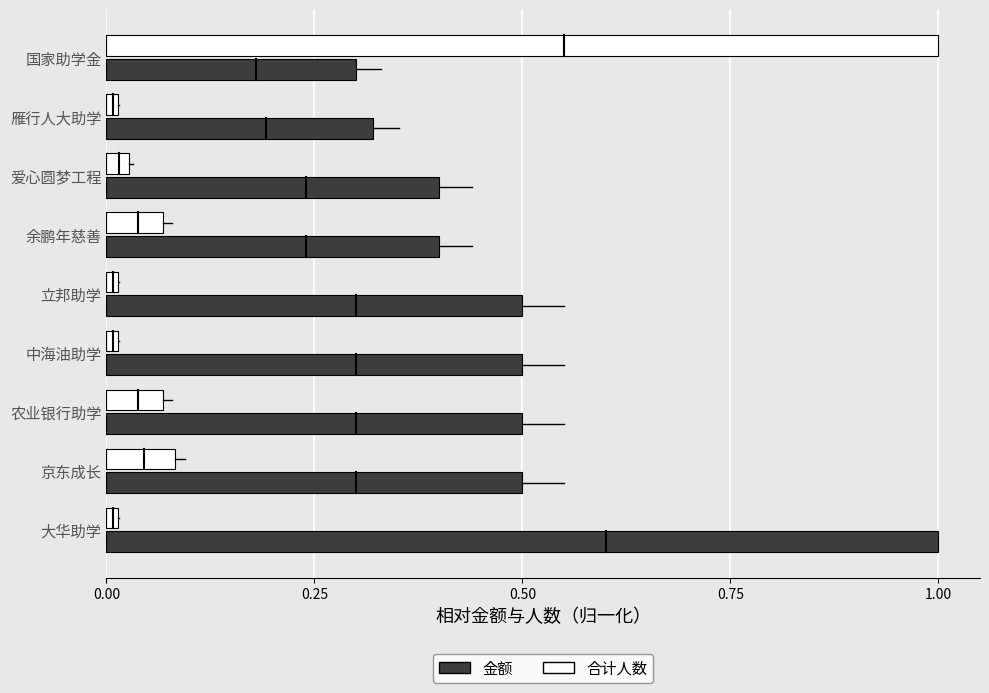

What is the greatest value displayed?

1.0